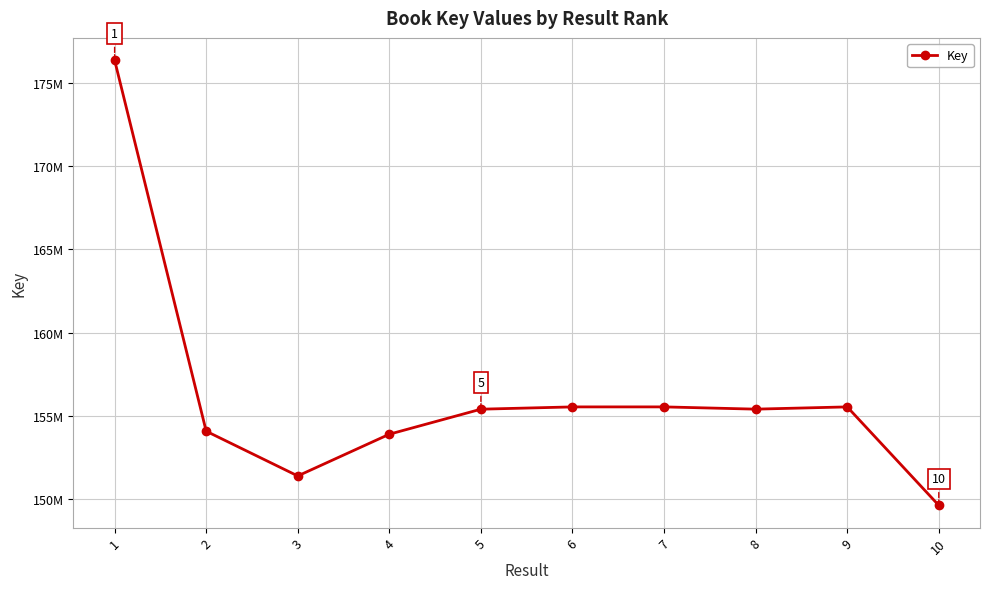

What is the change in value from 2 to 7?

+1460906